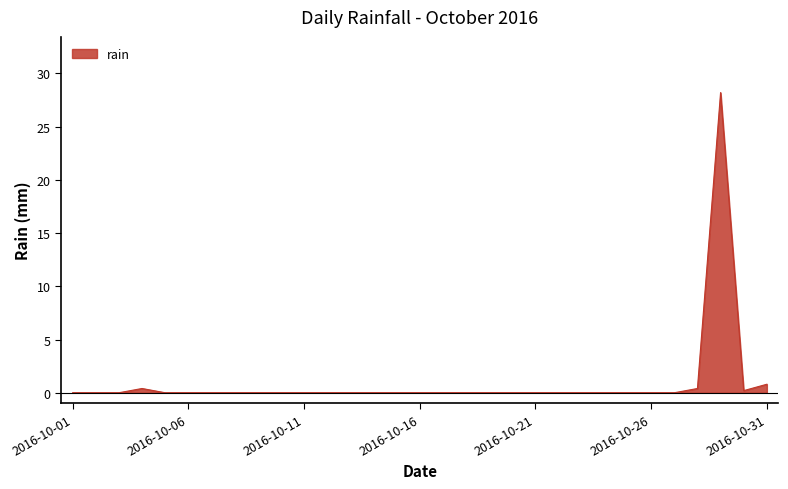

What is the greatest value displayed?

28.2